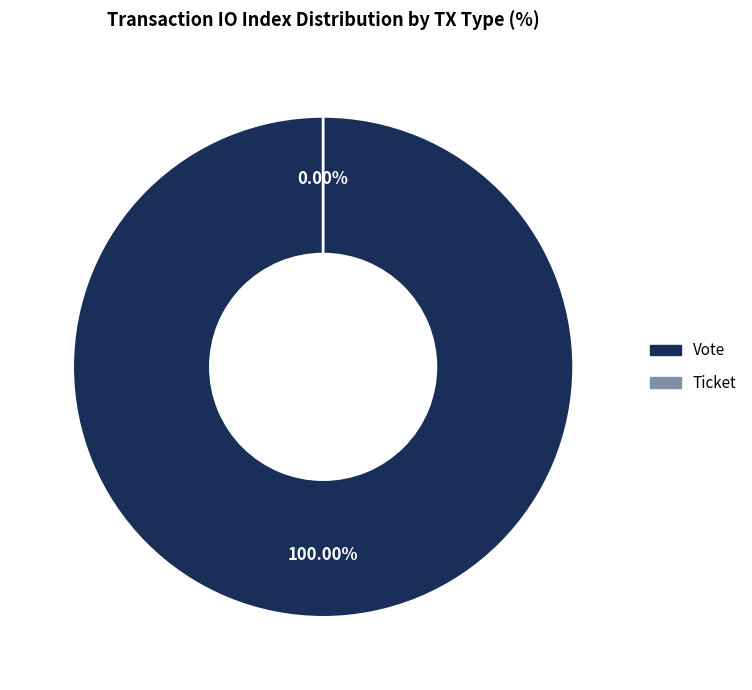

The Vote slice represents 90% of the pie. True or false?

False